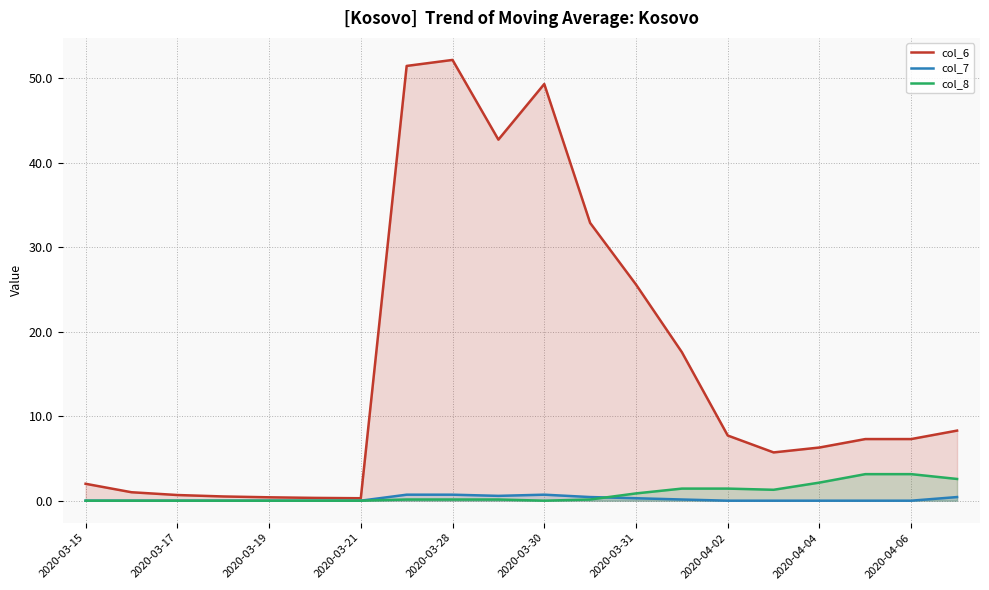

Count the col_7 values in the range 0 to 1.

20